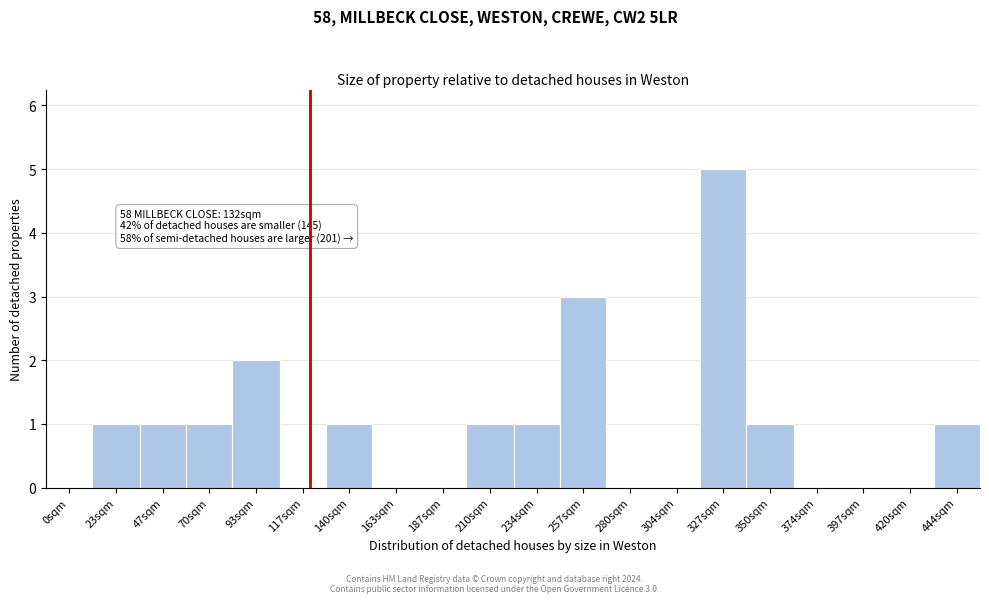

Reading left to right, transcribe all the data shown in this chart.

0sqm=0	23sqm=1	47sqm=1	70sqm=1	93sqm=2	117sqm=0	140sqm=1	163sqm=0	187sqm=0	210sqm=1	234sqm=1	257sqm=3	280sqm=0	304sqm=0	327sqm=5	350sqm=1	374sqm=0	397sqm=0	420sqm=0	444sqm=1